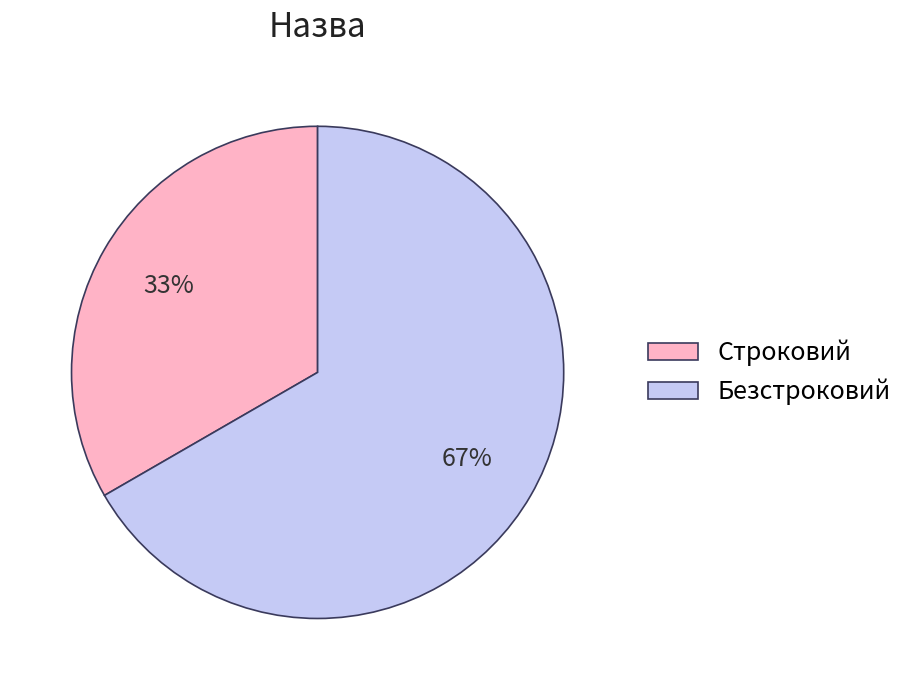

To the nearest percent, what portion does Строковий represent?

33%